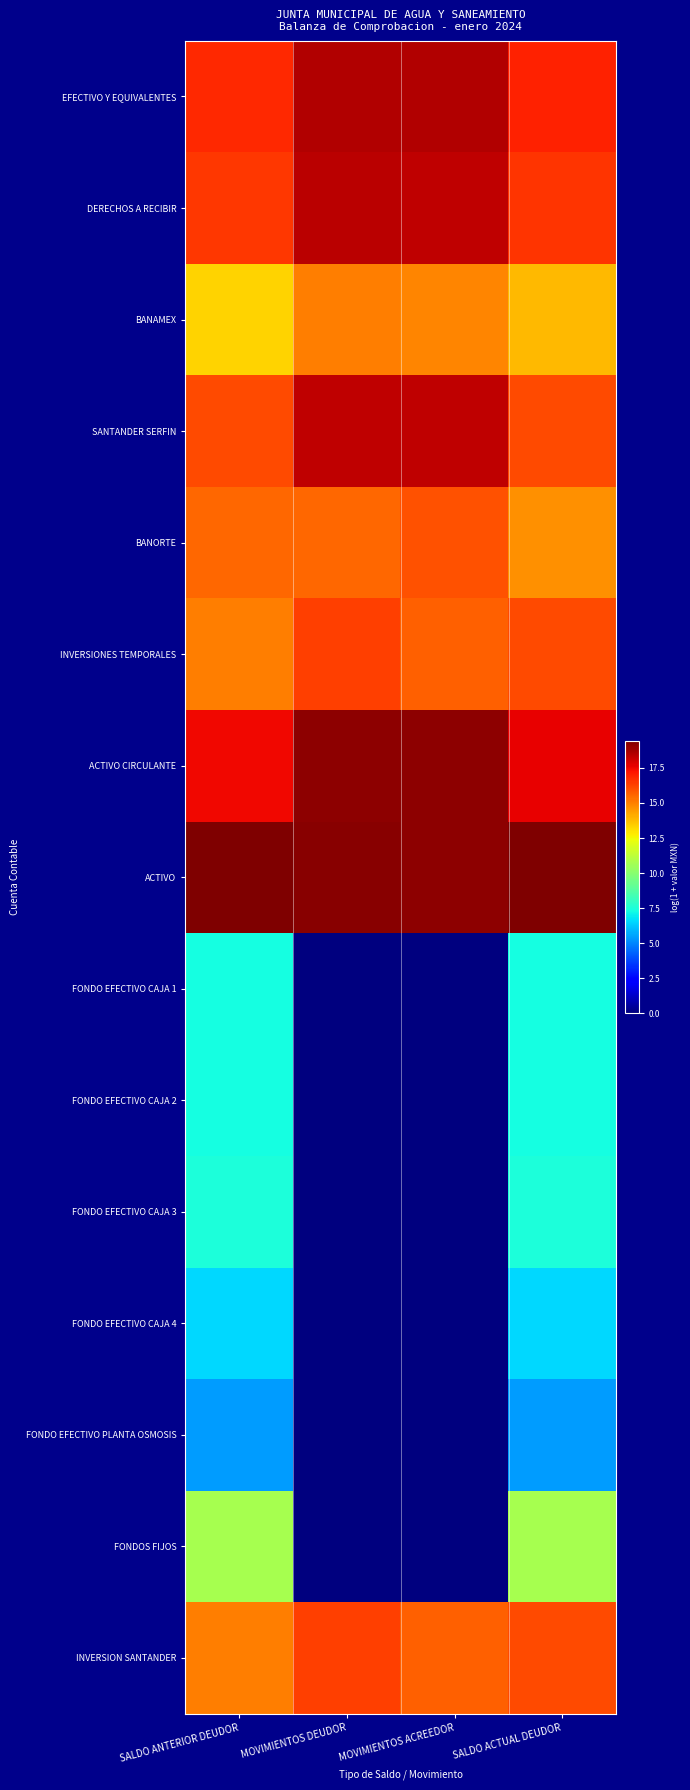

Reading right to left, what are all the values shown in this chart?

EFECTIVO Y EQUIVALENTES: SALDO ACTUAL DEUDOR=17.0	MOVIMIENTOS ACREEDOR=18.5	MOVIMIENTOS DEUDOR=18.5	SALDO ANTERIOR DEUDOR=16.8
DERECHOS A RECIBIR: SALDO ACTUAL DEUDOR=16.6	MOVIMIENTOS ACREEDOR=18.3	MOVIMIENTOS DEUDOR=18.4	SALDO ANTERIOR DEUDOR=16.5
BANAMEX: SALDO ACTUAL DEUDOR=13.9	MOVIMIENTOS ACREEDOR=14.9	MOVIMIENTOS DEUDOR=15.1	SALDO ANTERIOR DEUDOR=13.3
SANTANDER SERFIN: SALDO ACTUAL DEUDOR=16.1	MOVIMIENTOS ACREEDOR=18.3	MOVIMIENTOS DEUDOR=18.3	SALDO ANTERIOR DEUDOR=16.1
BANORTE: SALDO ACTUAL DEUDOR=14.7	MOVIMIENTOS ACREEDOR=16.0	MOVIMIENTOS DEUDOR=15.5	SALDO ANTERIOR DEUDOR=15.5
INVERSIONES TEMPORALES: SALDO ACTUAL DEUDOR=16.1	MOVIMIENTOS ACREEDOR=15.7	MOVIMIENTOS DEUDOR=16.4	SALDO ANTERIOR DEUDOR=15.1
ACTIVO CIRCULANTE: SALDO ACTUAL DEUDOR=17.7	MOVIMIENTOS ACREEDOR=19.1	MOVIMIENTOS DEUDOR=19.2	SALDO ANTERIOR DEUDOR=17.5
ACTIVO: SALDO ACTUAL DEUDOR=19.4	MOVIMIENTOS ACREEDOR=19.2	MOVIMIENTOS DEUDOR=19.2	SALDO ANTERIOR DEUDOR=19.4
FONDO EFECTIVO CAJA 1: SALDO ACTUAL DEUDOR=7.3	MOVIMIENTOS ACREEDOR=0.0	MOVIMIENTOS DEUDOR=0.0	SALDO ANTERIOR DEUDOR=7.3
FONDO EFECTIVO CAJA 2: SALDO ACTUAL DEUDOR=7.3	MOVIMIENTOS ACREEDOR=0.0	MOVIMIENTOS DEUDOR=0.0	SALDO ANTERIOR DEUDOR=7.3
FONDO EFECTIVO CAJA 3: SALDO ACTUAL DEUDOR=7.4	MOVIMIENTOS ACREEDOR=0.0	MOVIMIENTOS DEUDOR=0.0	SALDO ANTERIOR DEUDOR=7.4
FONDO EFECTIVO CAJA 4: SALDO ACTUAL DEUDOR=6.6	MOVIMIENTOS ACREEDOR=0.0	MOVIMIENTOS DEUDOR=0.0	SALDO ANTERIOR DEUDOR=6.6
FONDO EFECTIVO PLANTA OSMOSIS: SALDO ACTUAL DEUDOR=5.4	MOVIMIENTOS ACREEDOR=0.0	MOVIMIENTOS DEUDOR=0.0	SALDO ANTERIOR DEUDOR=5.4
FONDOS FIJOS: SALDO ACTUAL DEUDOR=10.8	MOVIMIENTOS ACREEDOR=0.0	MOVIMIENTOS DEUDOR=0.0	SALDO ANTERIOR DEUDOR=10.8
INVERSION SANTANDER: SALDO ACTUAL DEUDOR=16.1	MOVIMIENTOS ACREEDOR=15.7	MOVIMIENTOS DEUDOR=16.4	SALDO ANTERIOR DEUDOR=15.1